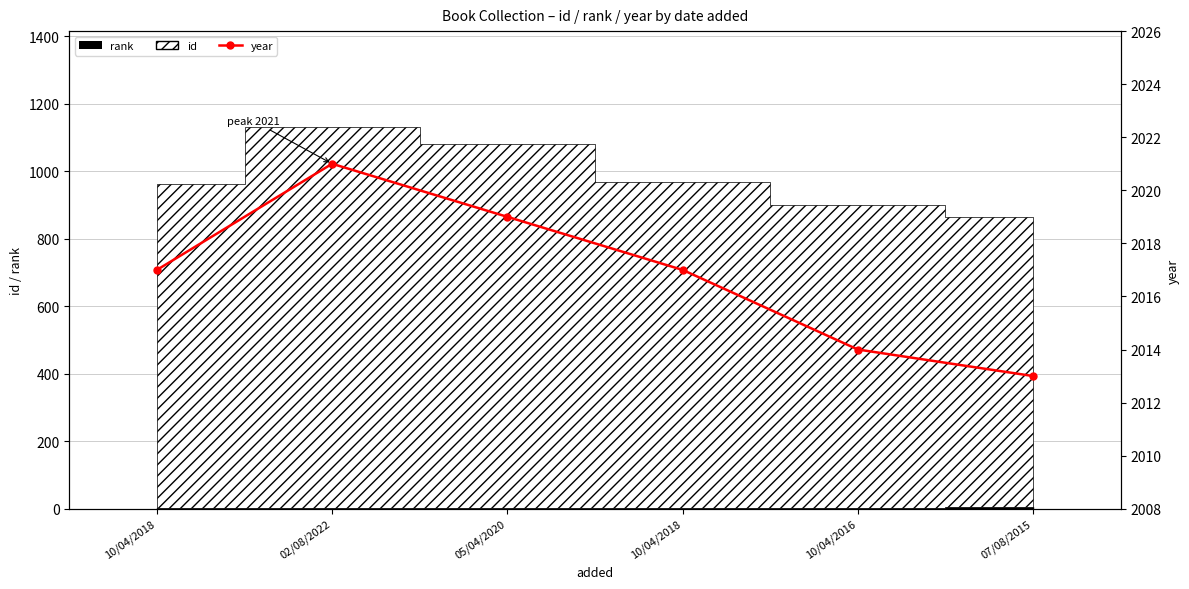

Between 07/08/2015 and 10/04/2018, which is larger?

10/04/2018